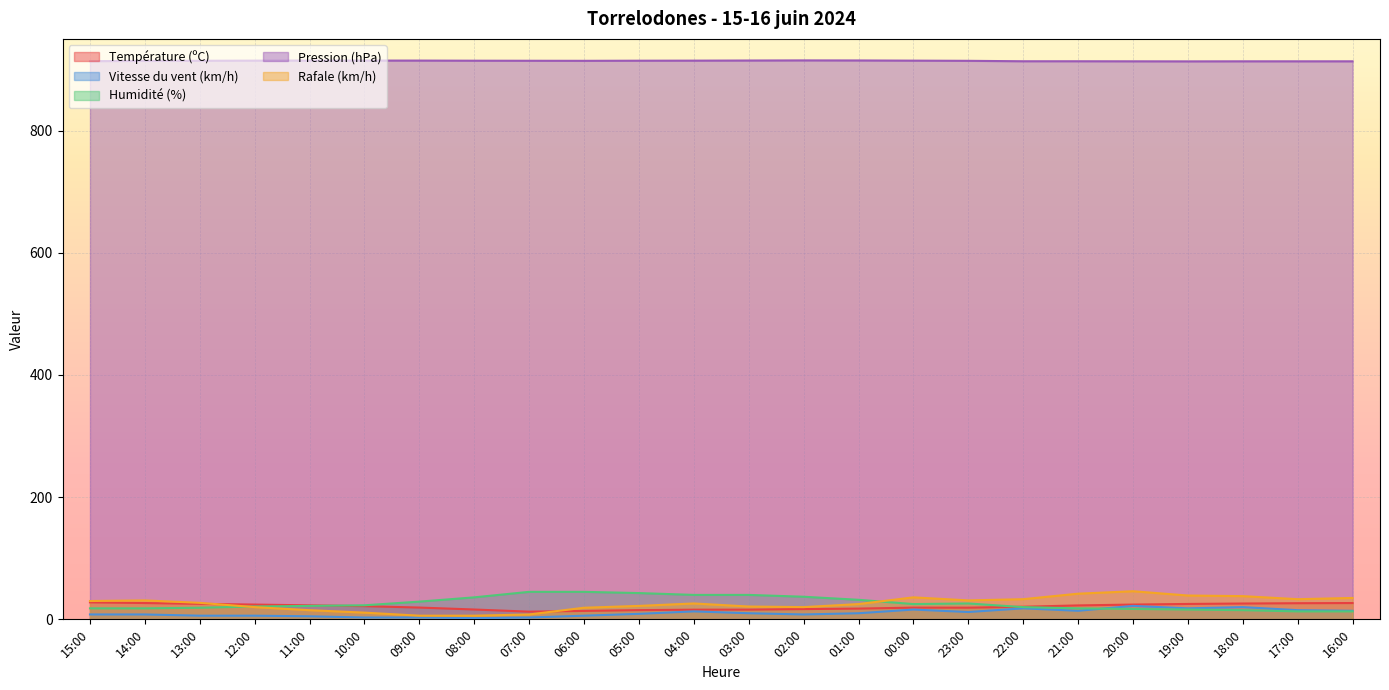

Which series changed the most between 13:00 and 09:00?

Rafale (km/h)